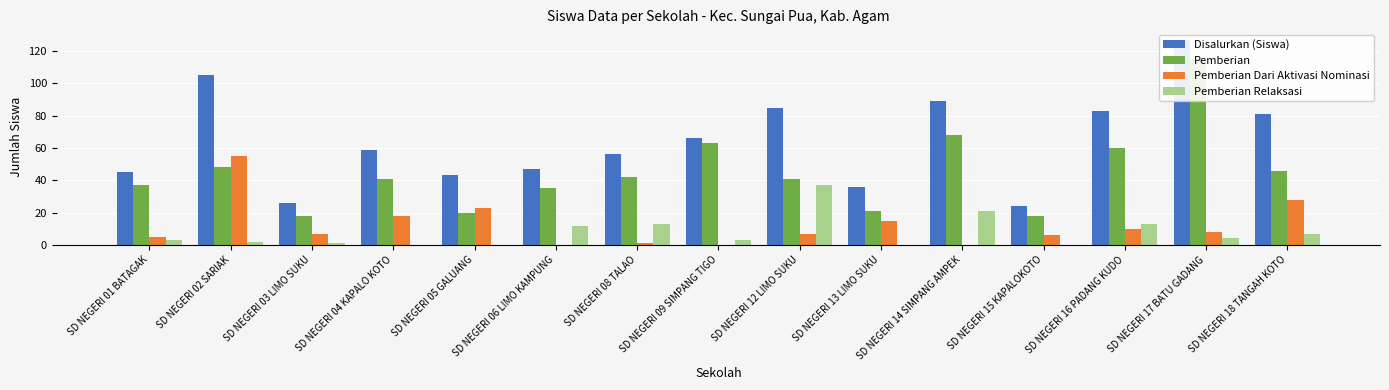

Is it true that Disalurkan (Siswa) equals 105 at SD NEGERI 02 SARIAK?

True